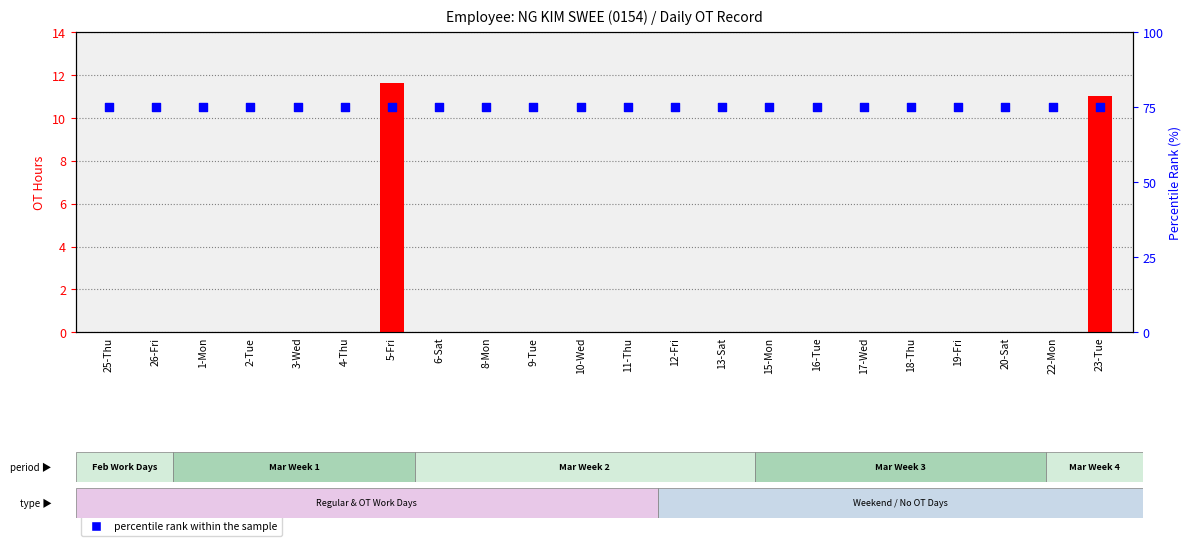

Which series has the largest Y range (max minus min)?

OT 1.5 hours